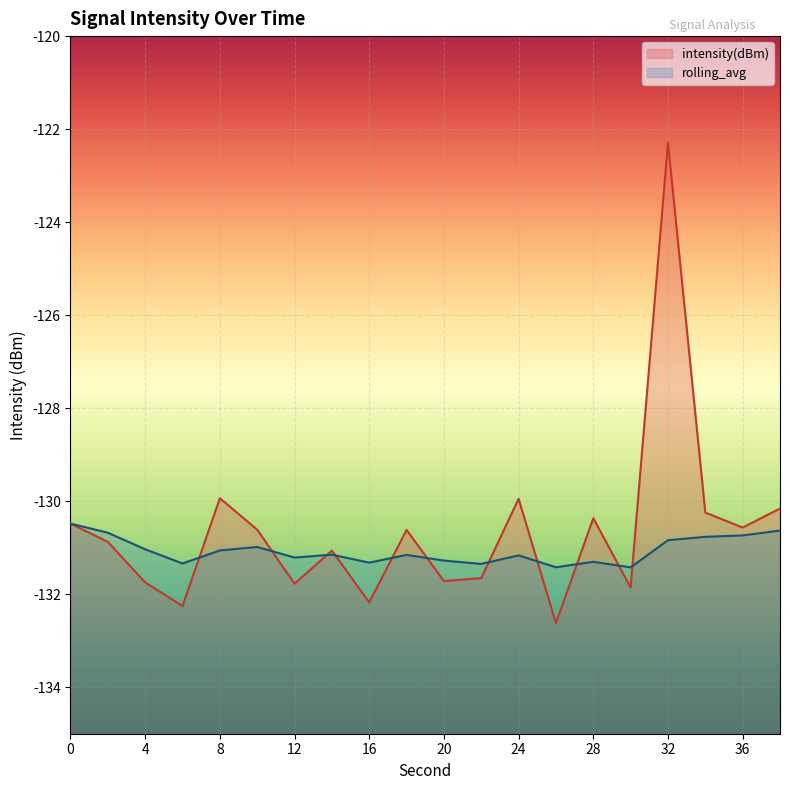

What is the highest value of the intensity(dBm) series?

-122.3